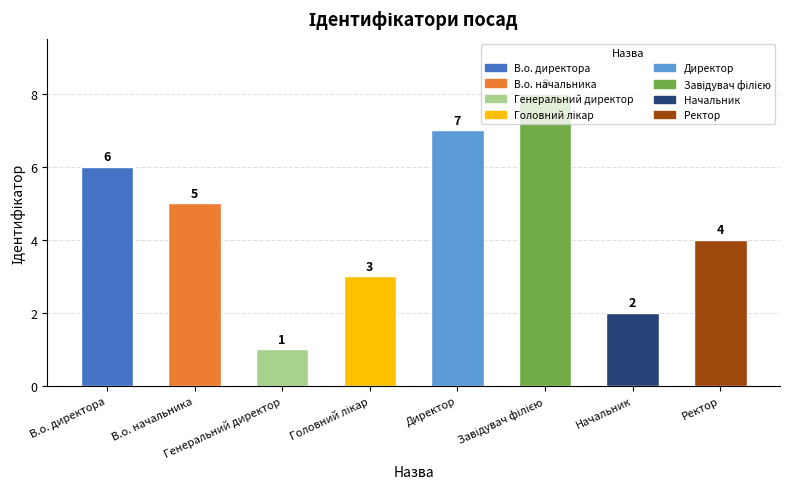

What is the difference between the second highest and second lowest values?

5